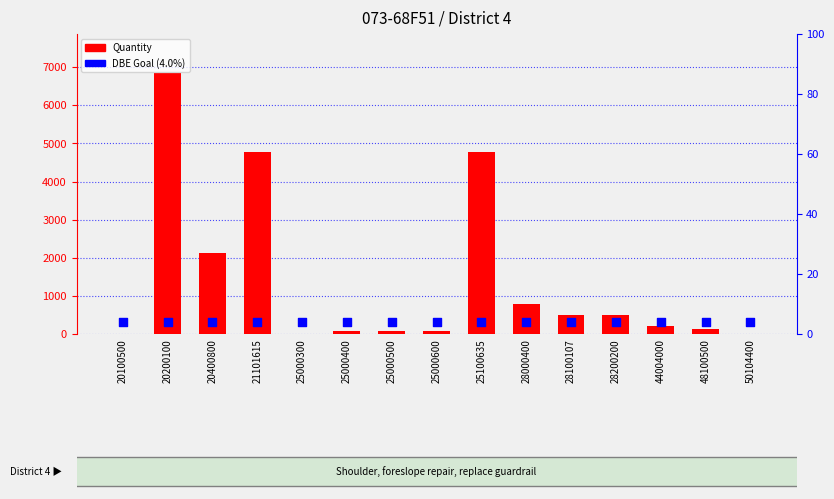

Which series reaches the minimum Y coordinate?

Quantity